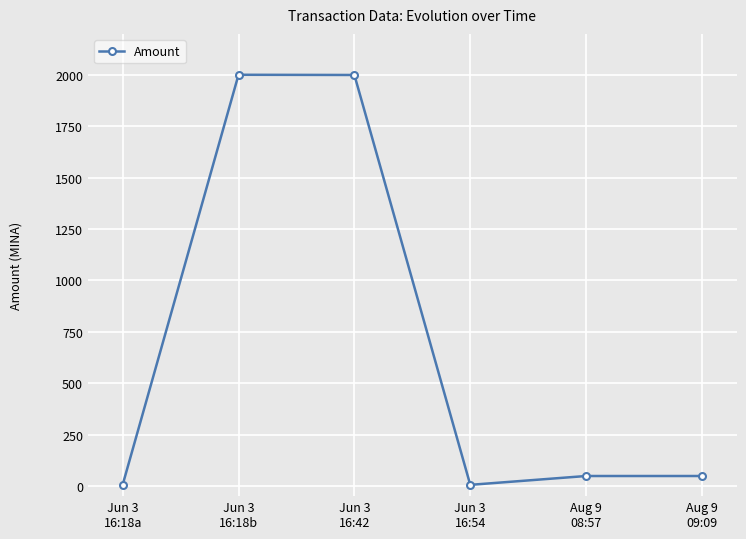

What is the difference between the maximum and second lowest values?

1996.0